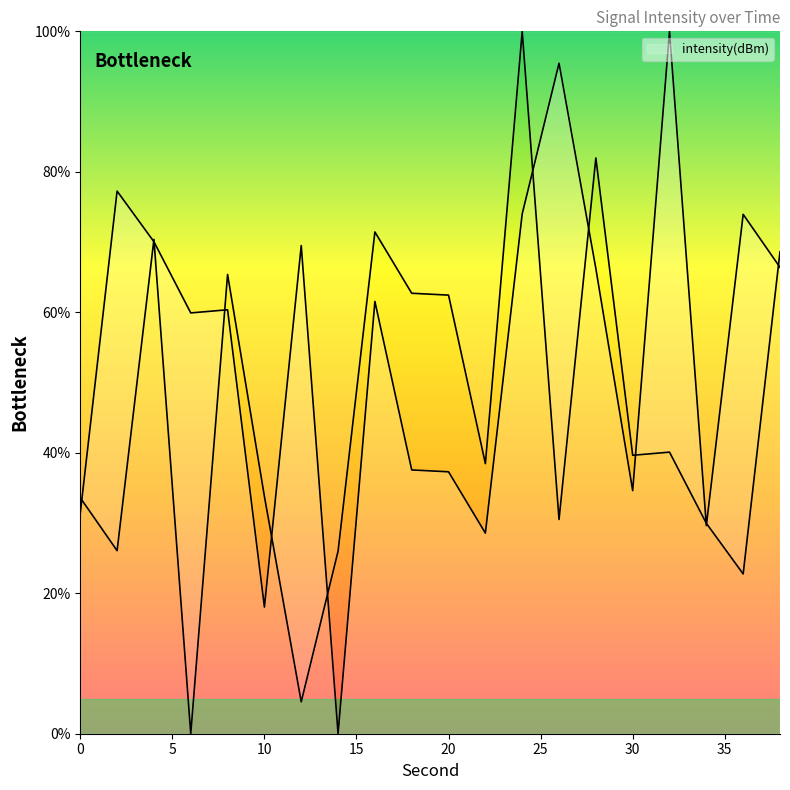

What is the greatest value displayed?

100.0